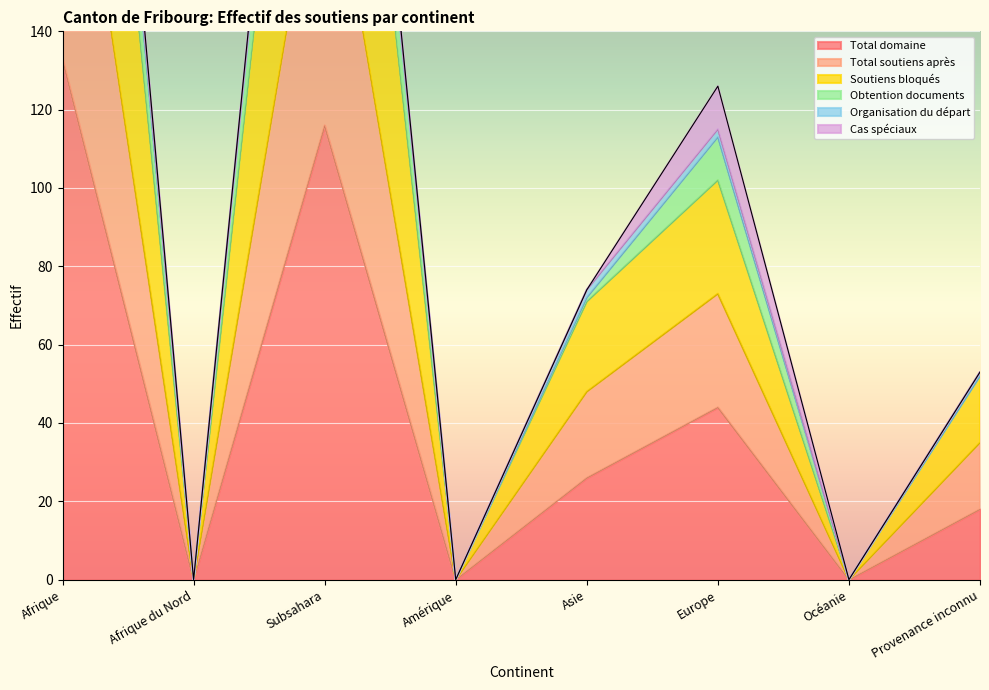

True or false: Total domaine has a value of 18 at Provenance inconnu.

True